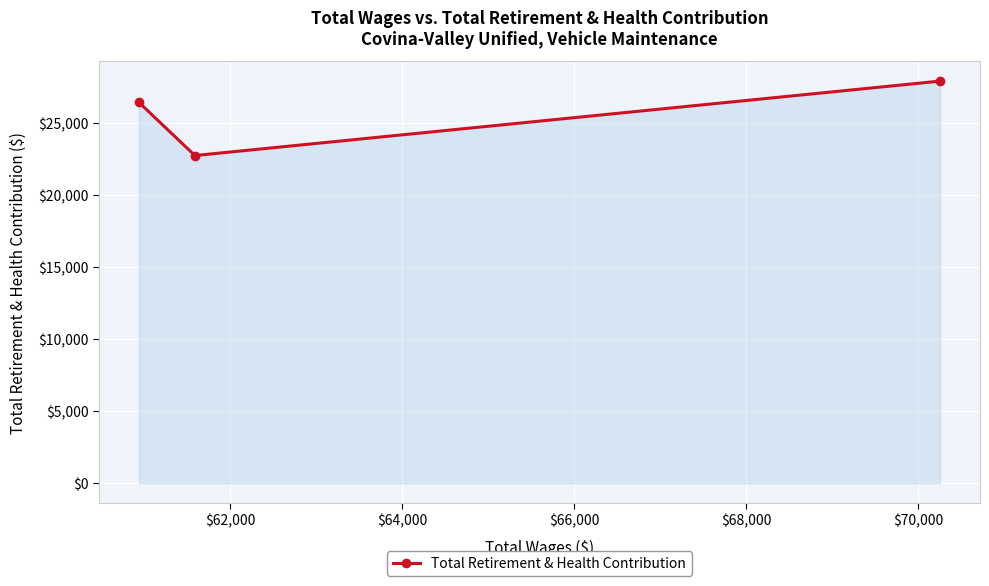

What is the maximum value shown in the chart?

27924